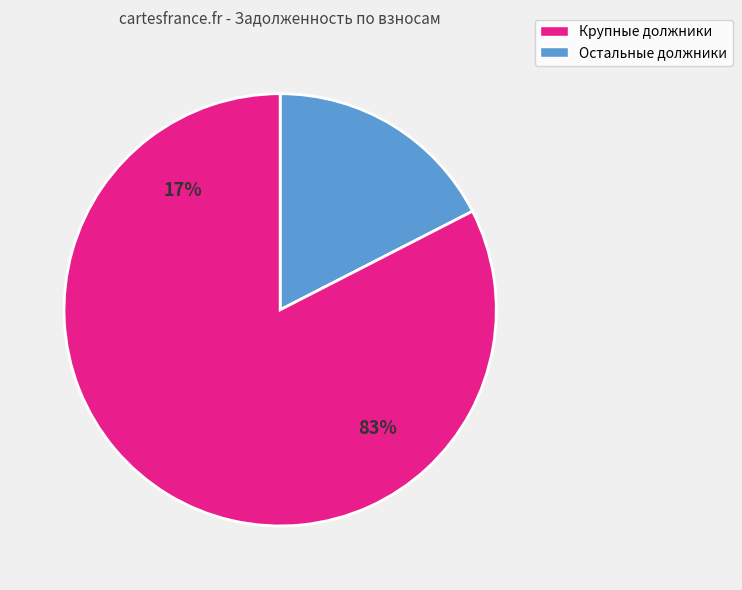

Is 13 the majority of the pie?

No